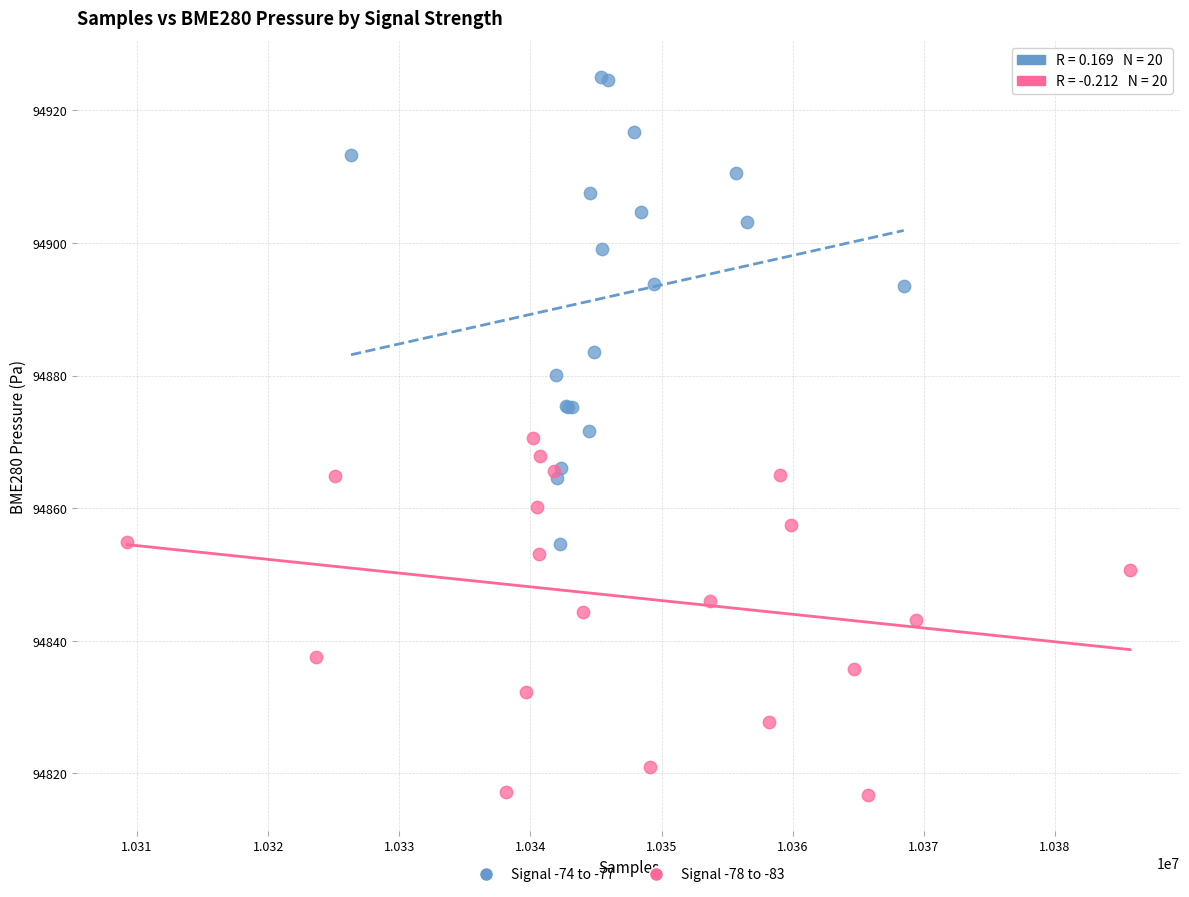

Which series contains the highest Y value?

Signal -74 to -77